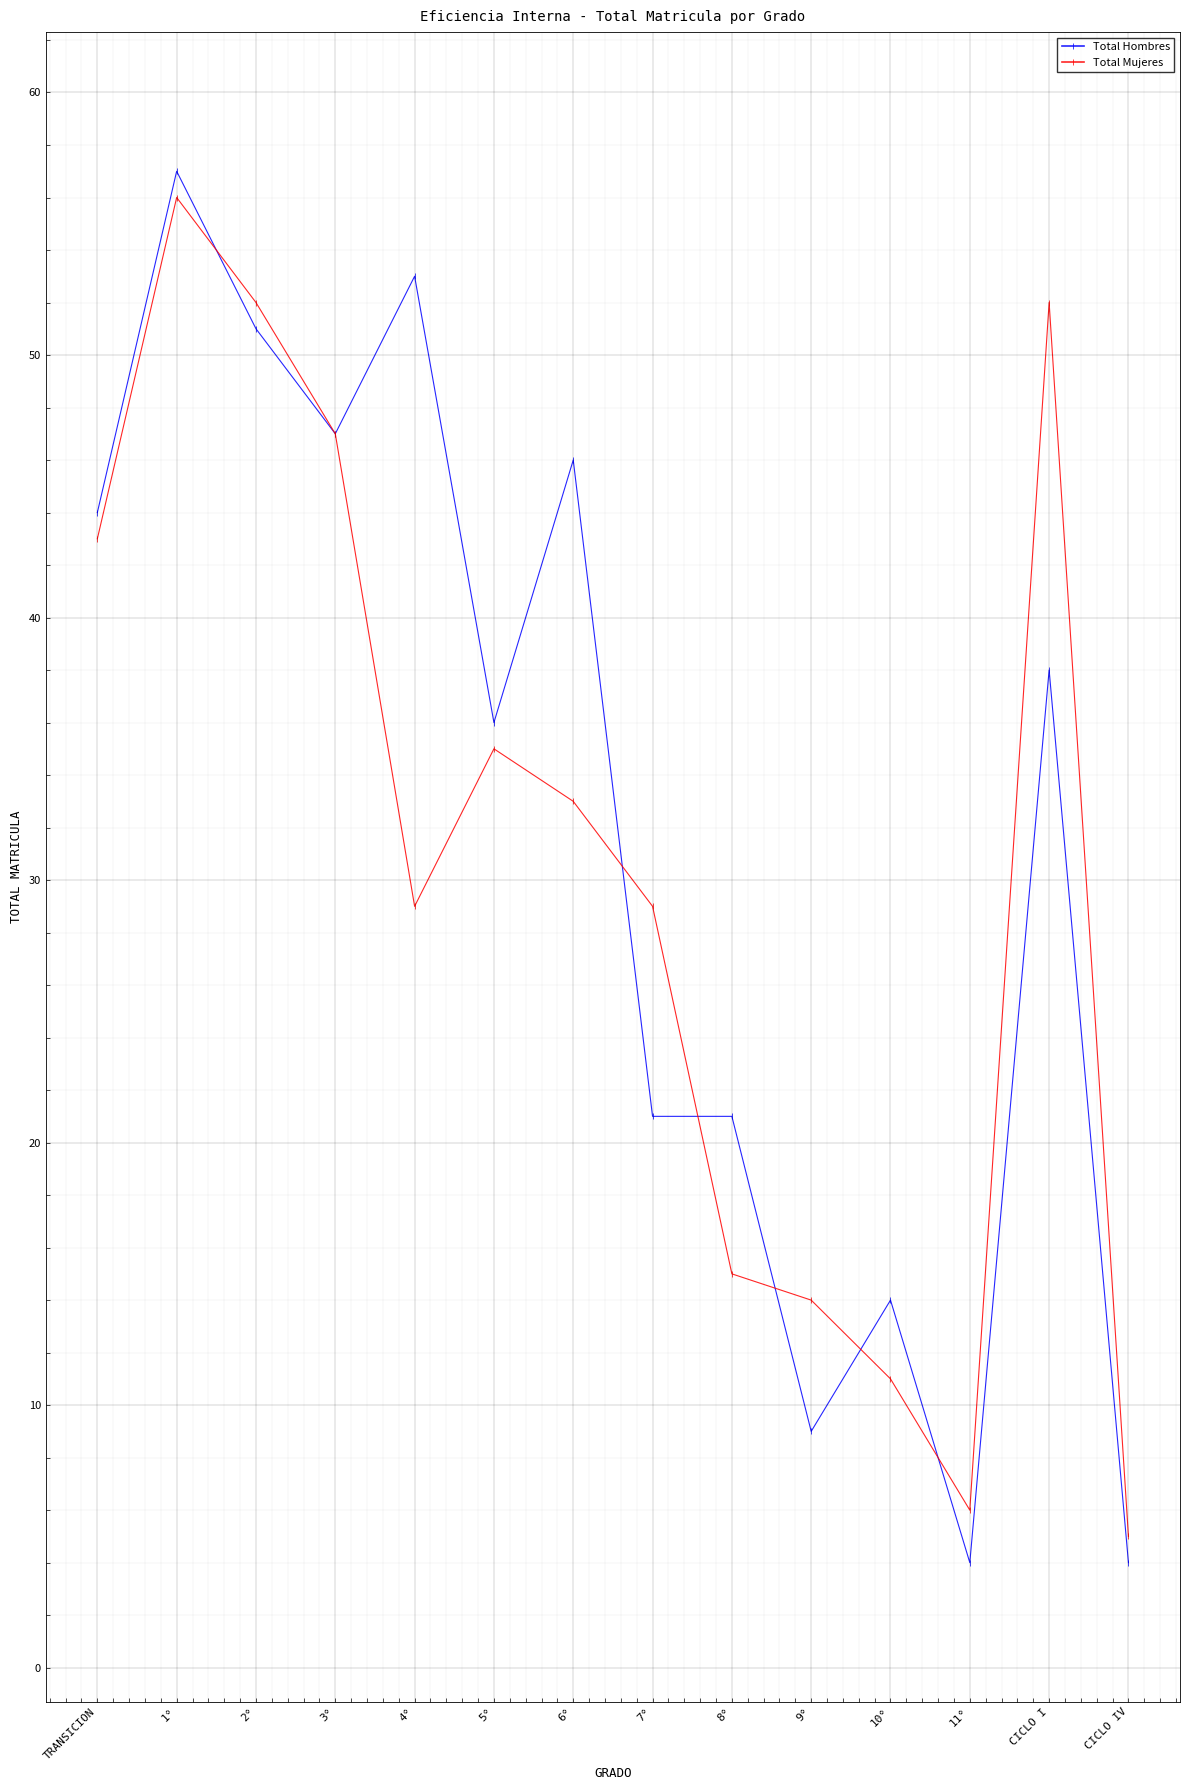

What is the maximum value for Total Mujeres?

56